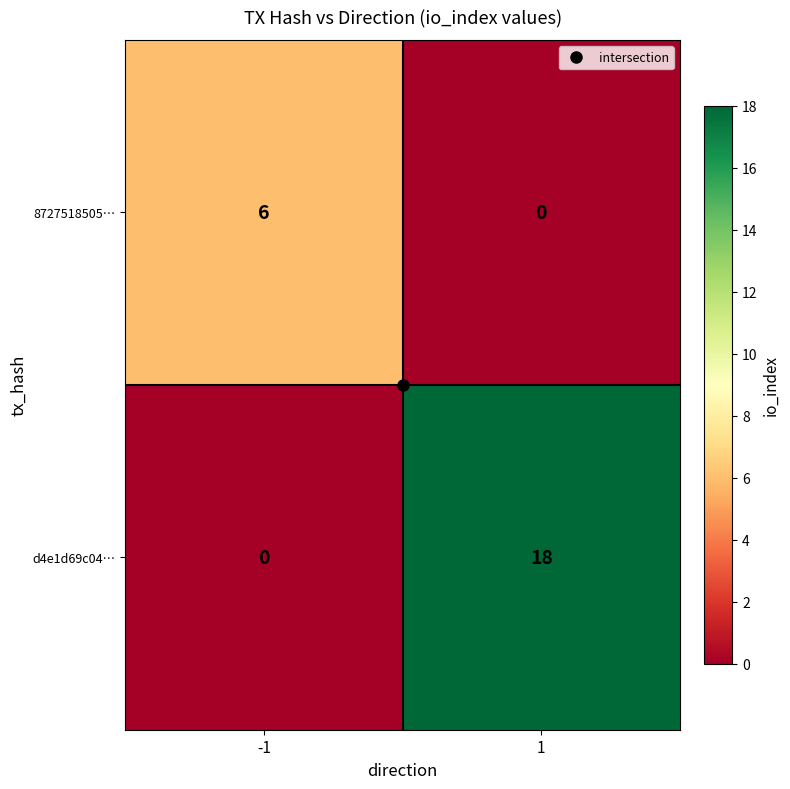

The 8727518505… series shows 4 at -1. True or false?

False